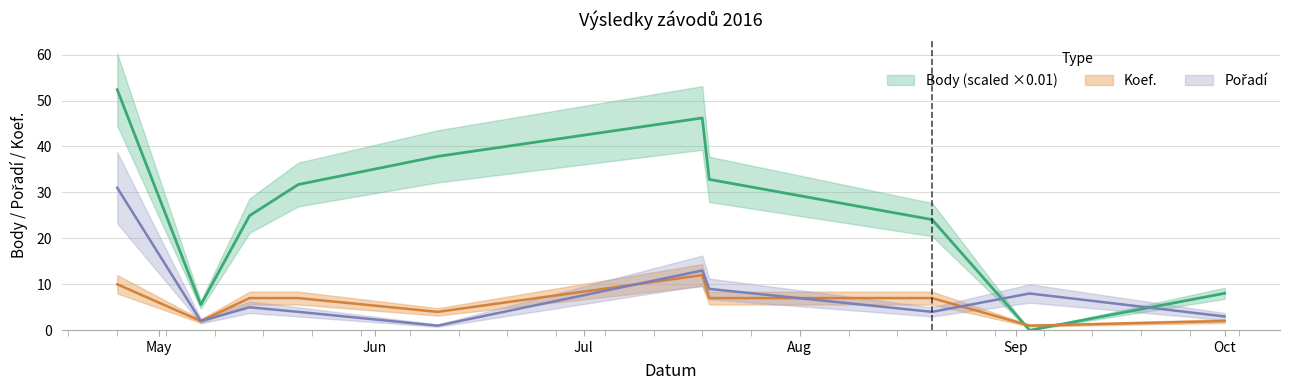

Where does the Pořadí series first go above 5?

2016-04-25